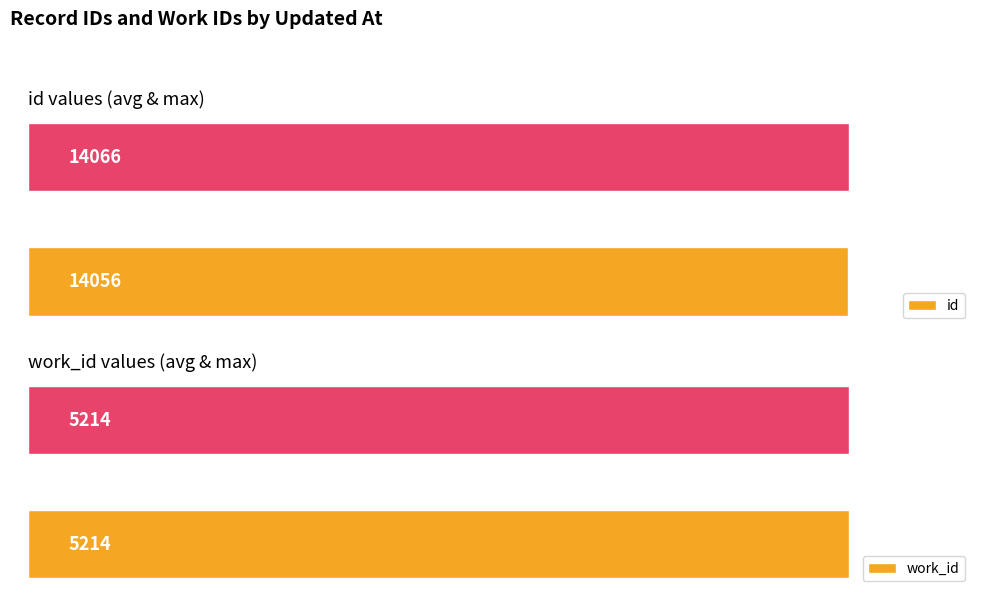

Between Average utilization and Maximum utilization, which is larger?

Maximum utilization